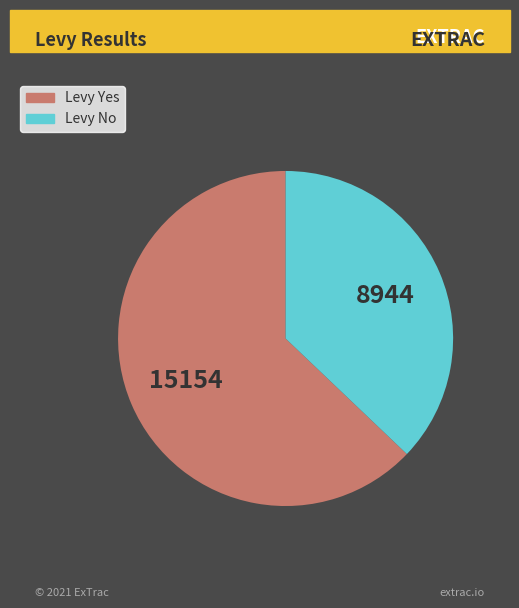

The Levy No slice represents 23% of the pie. True or false?

False